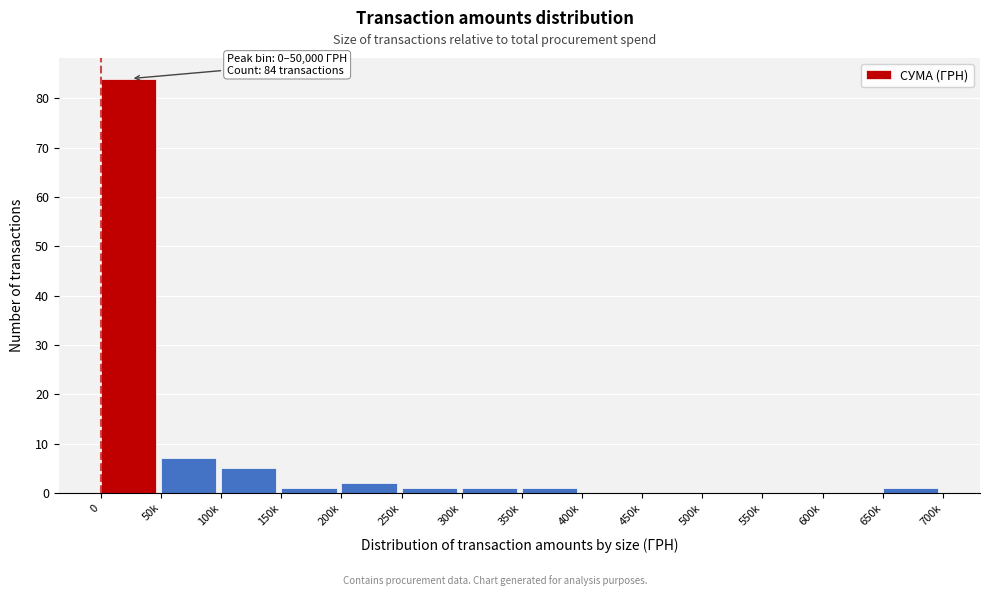

Reading left to right, extract all data points from this chart.

0=84	50k=7	100k=5	150k=1	200k=2	250k=1	300k=1	350k=1	400k=0	450k=0	500k=0	550k=0	600k=0	650k=1